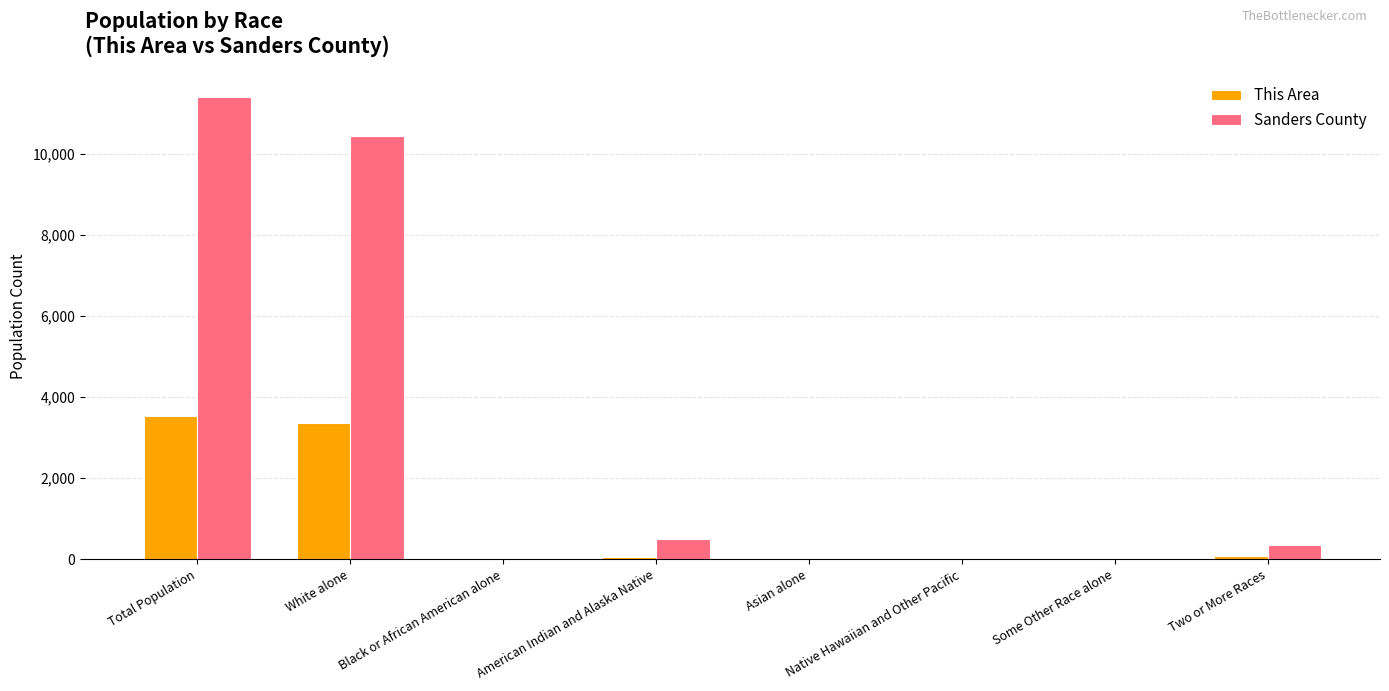

What is the maximum value shown in the chart?

11413